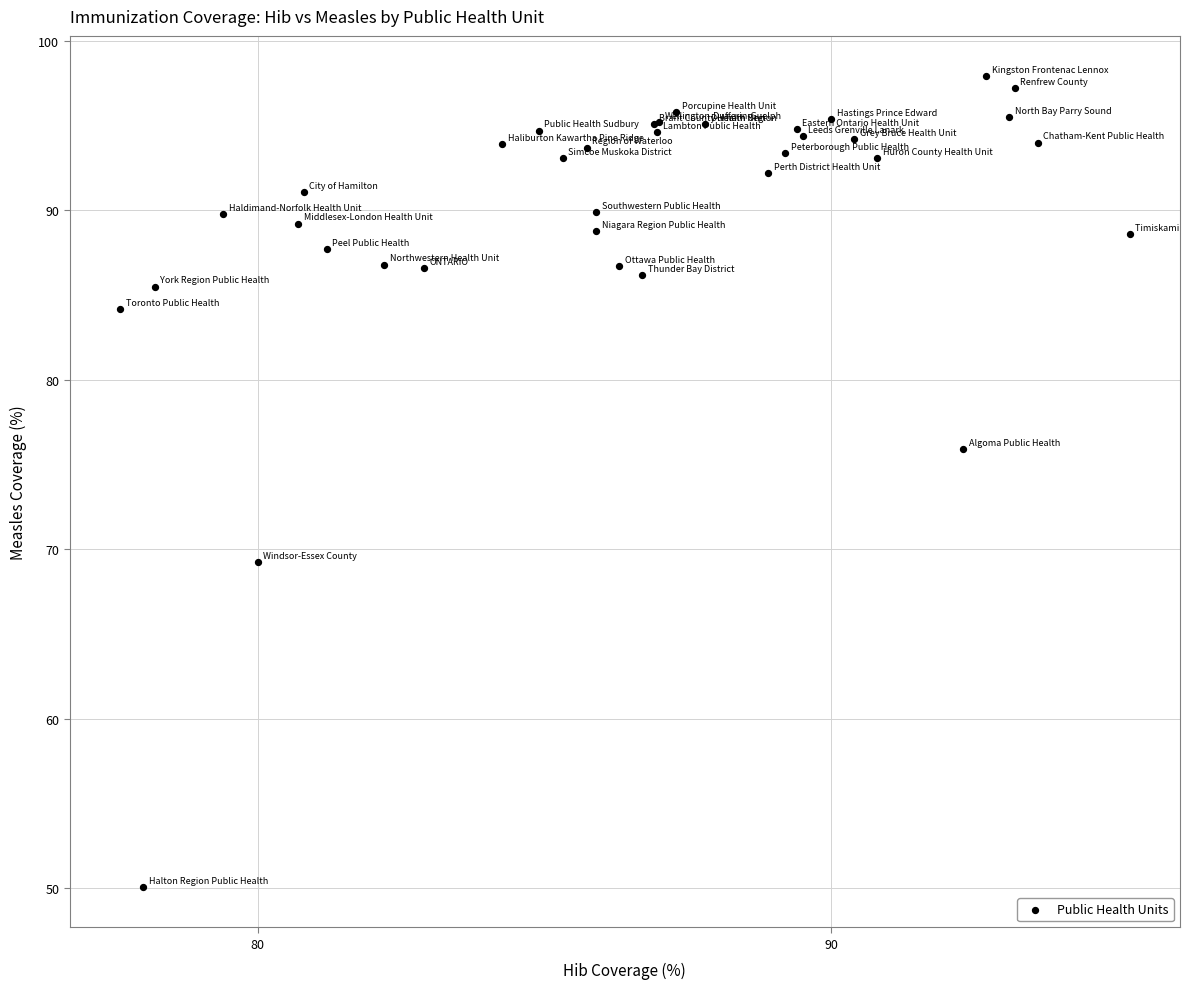

What Y value in the scatter plot is closest to 74?

75.9